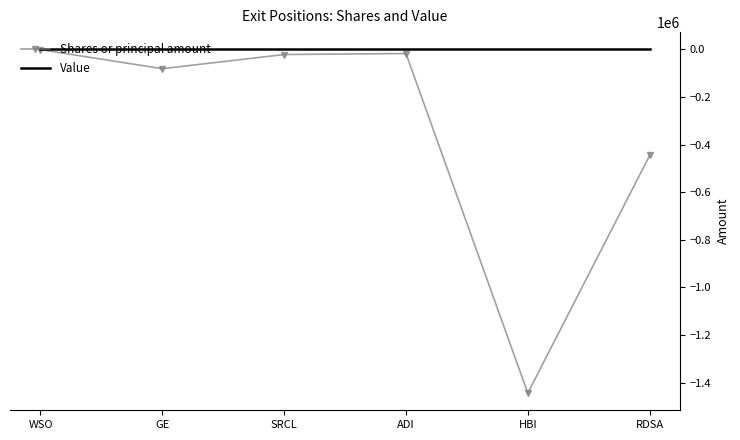

What is the average value of the Shares or principal amount series?

-335358